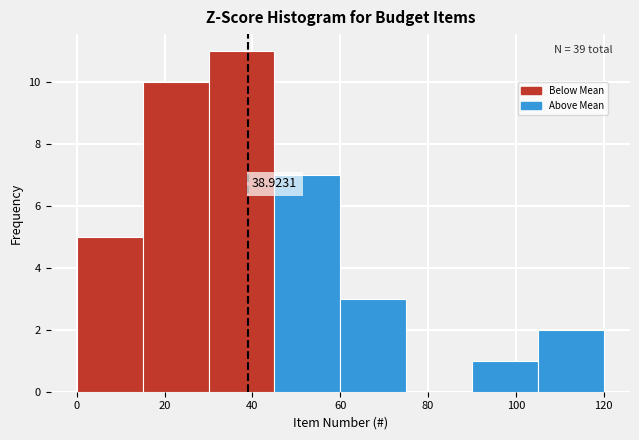

Over which range of the x-axis is the bar tallest?

30 to 45